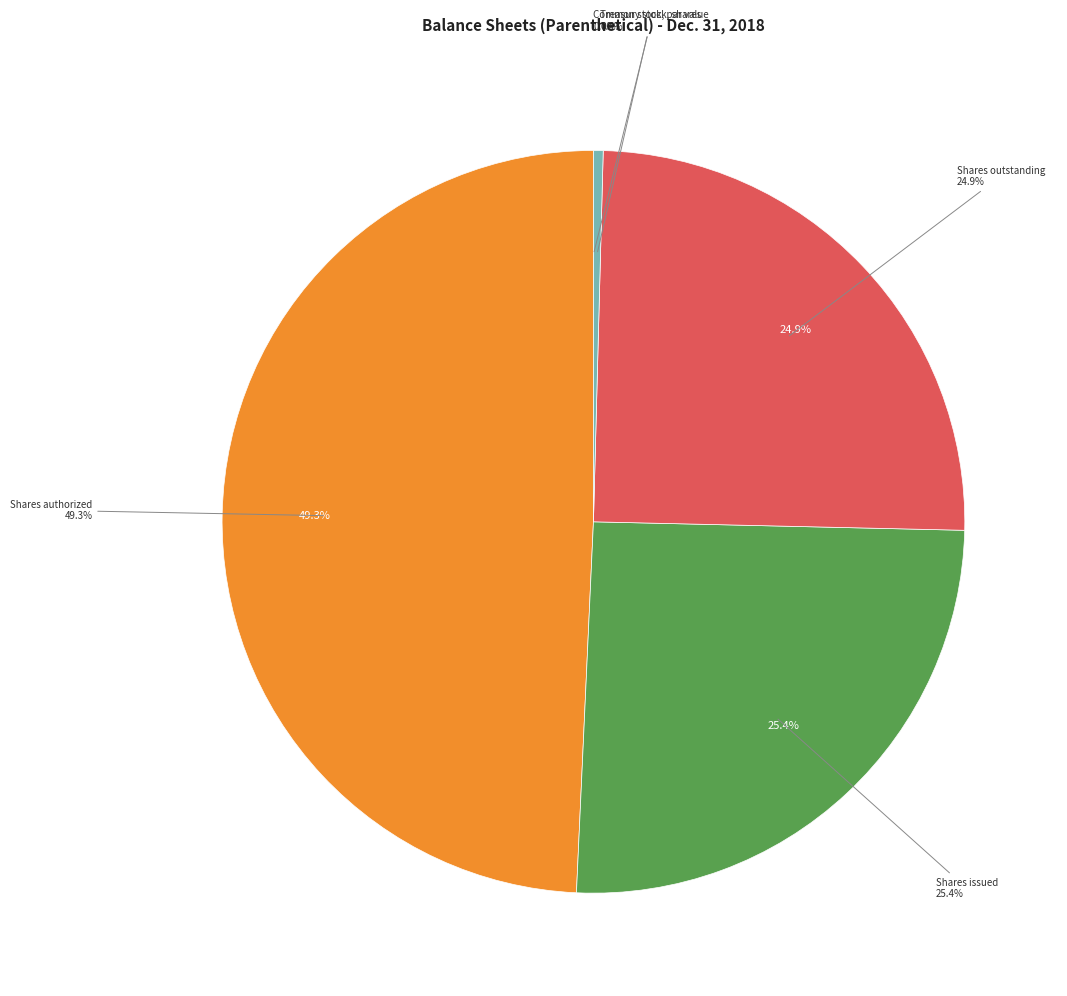

To the nearest percent, what is the difference between the Shares outstanding and Treasury stock, shares slice percentages?

25%